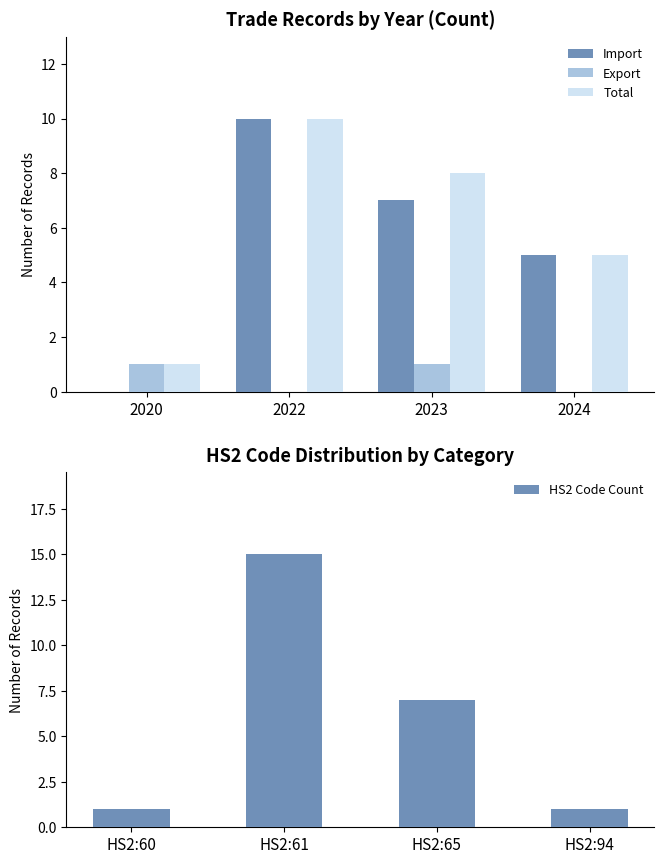

Which has a higher value, 2024 or 2022?

2022